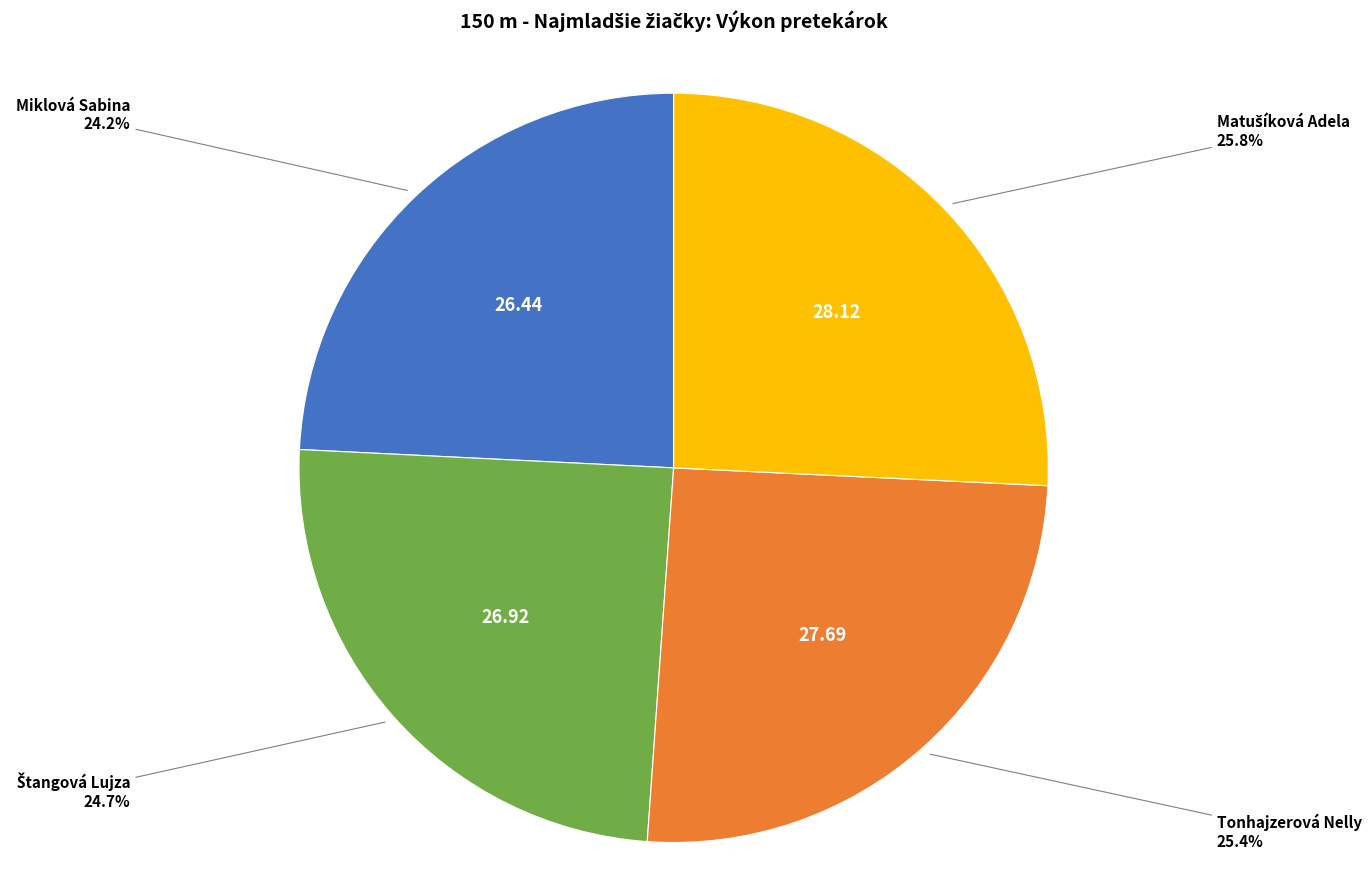

Does any single category account for the majority?

No